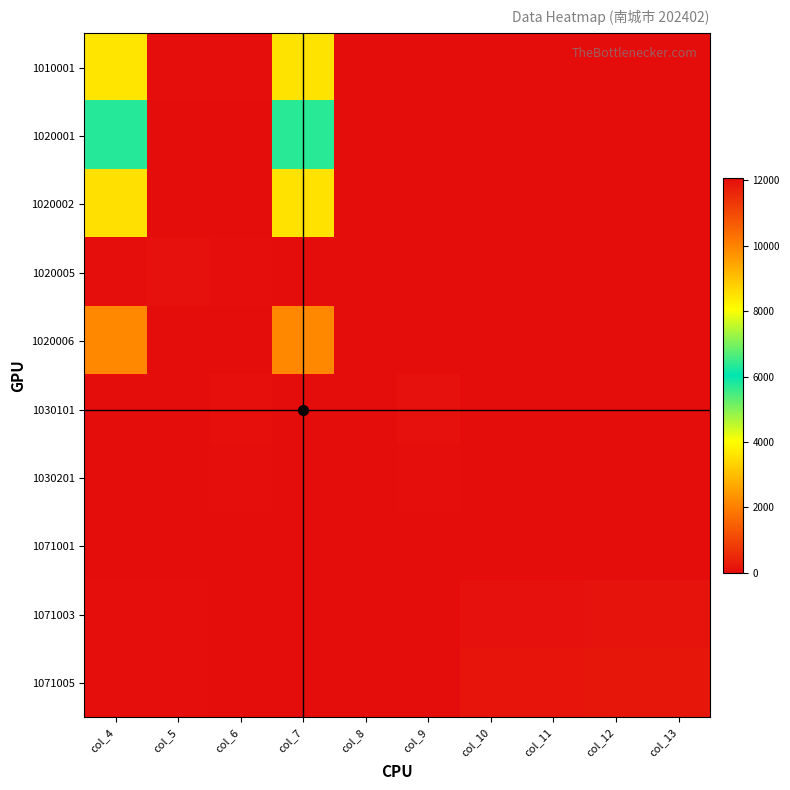

Which series changed the most between col_5 and col_12?

1071005